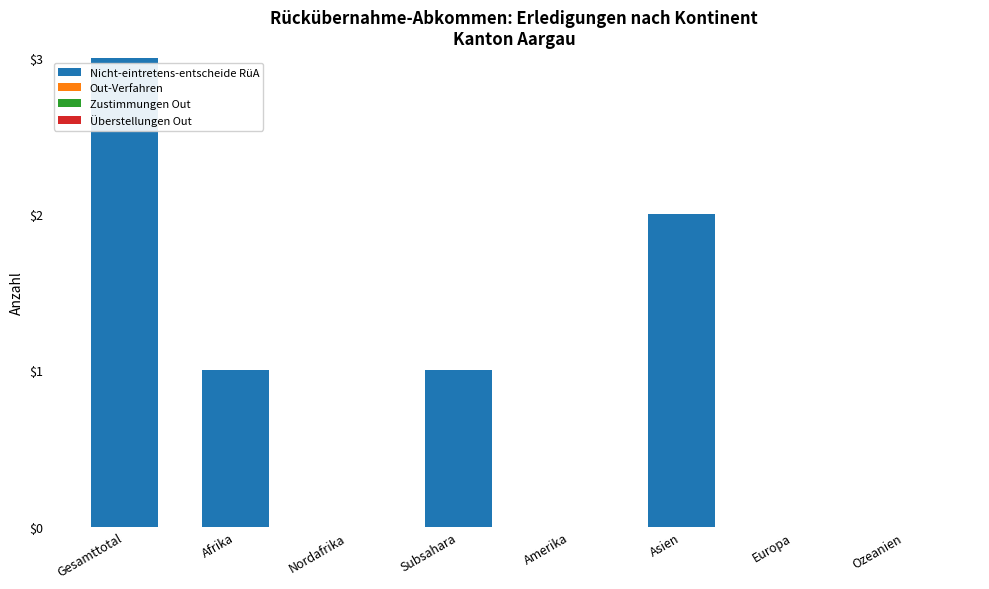

Reading right to left, list all the values displayed in this chart.

Ozeanien=0	Europa=0	Asien=2	Amerika=0	Subsahara=1	Nordafrika=0	Afrika=1	Gesamttotal=3